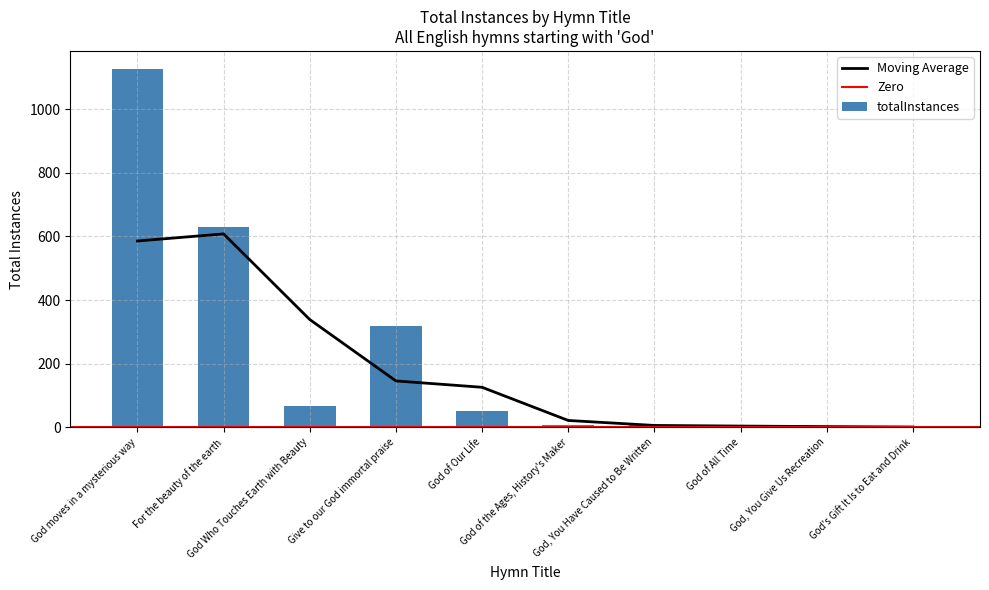

Where does the data first go above 51?

God moves in a mysterious way